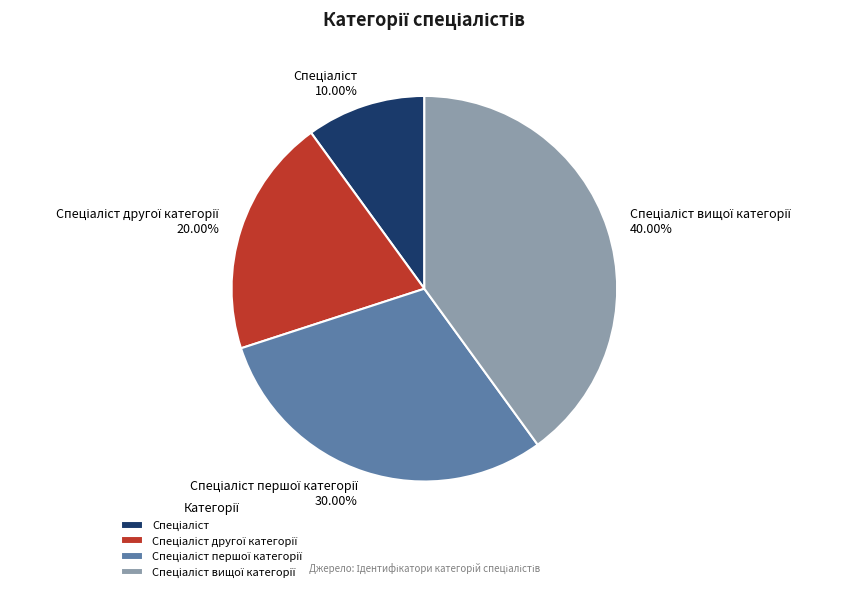

Is there a majority slice in this chart?

No